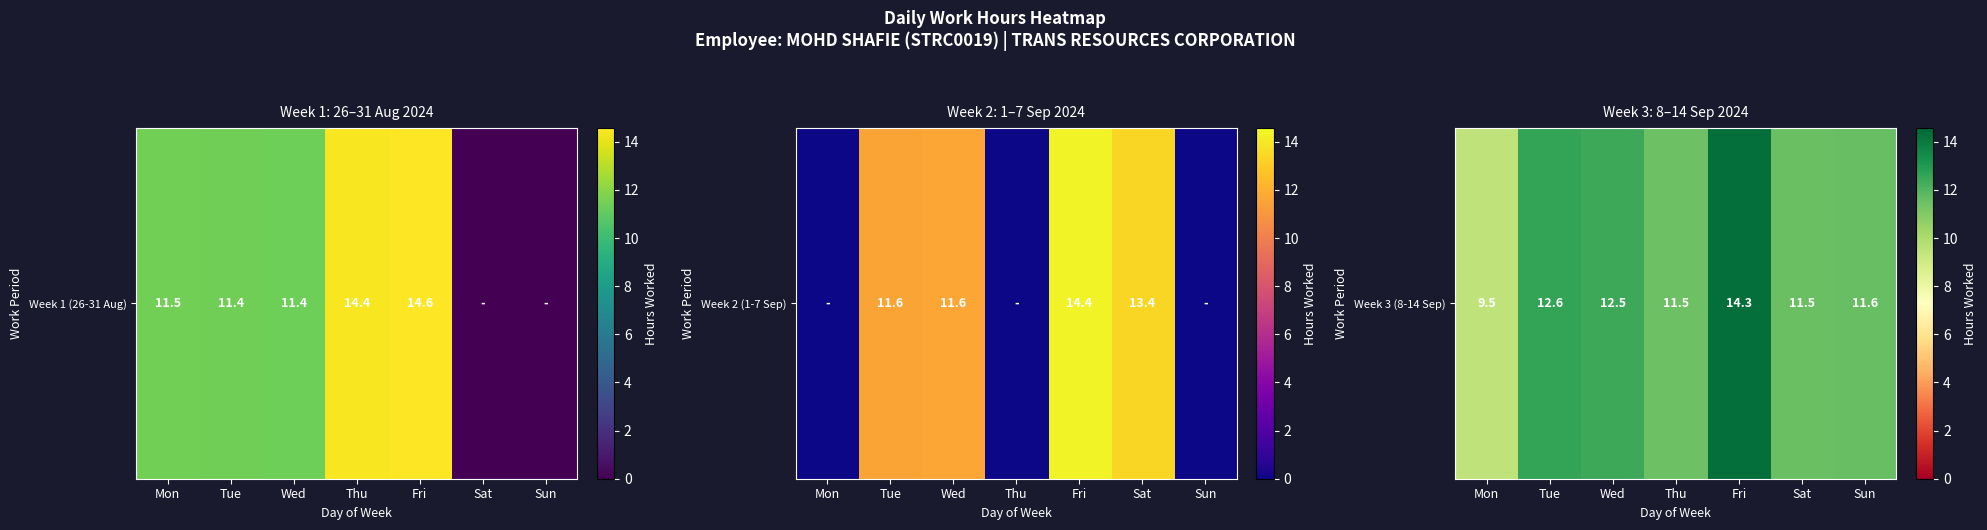

At which category does the chart reach its minimum across all series?

Mon